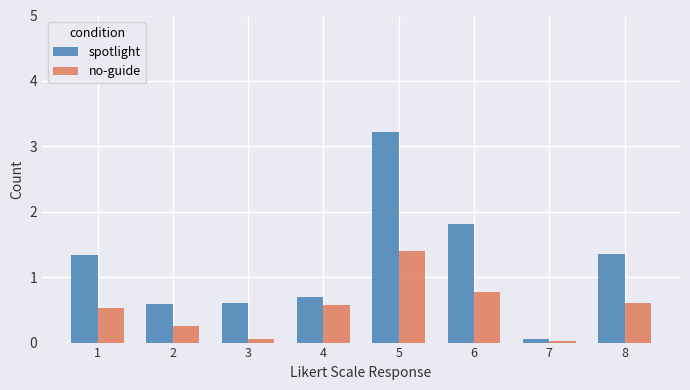

At 6, list the series in order from smallest to largest.

no-guide, spotlight